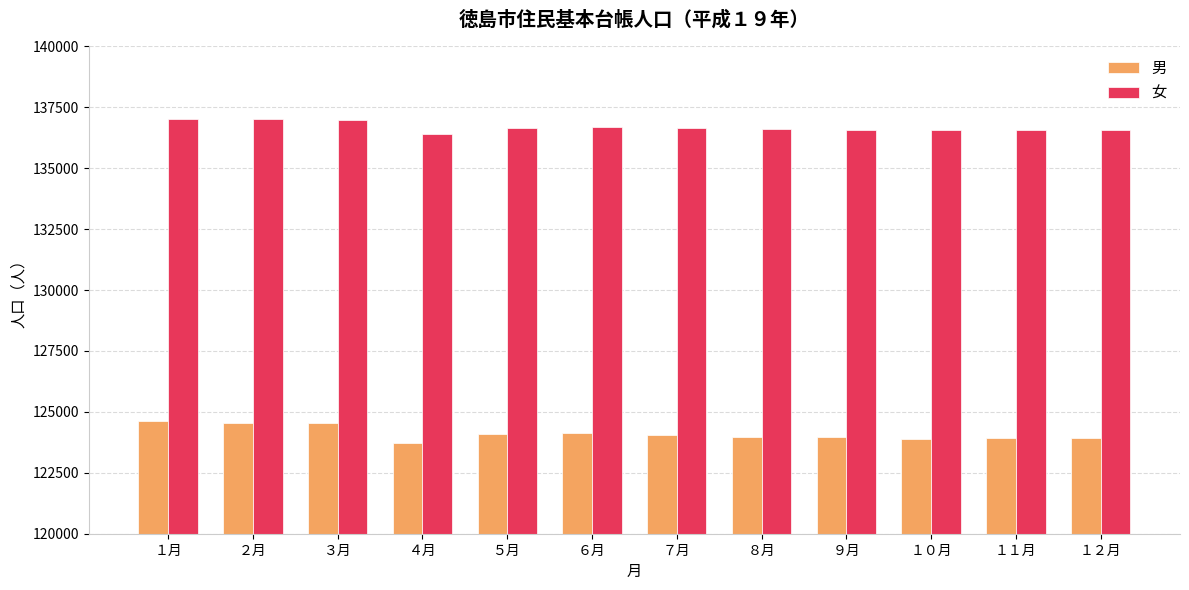

What are all the series names shown in the legend?

男, 女